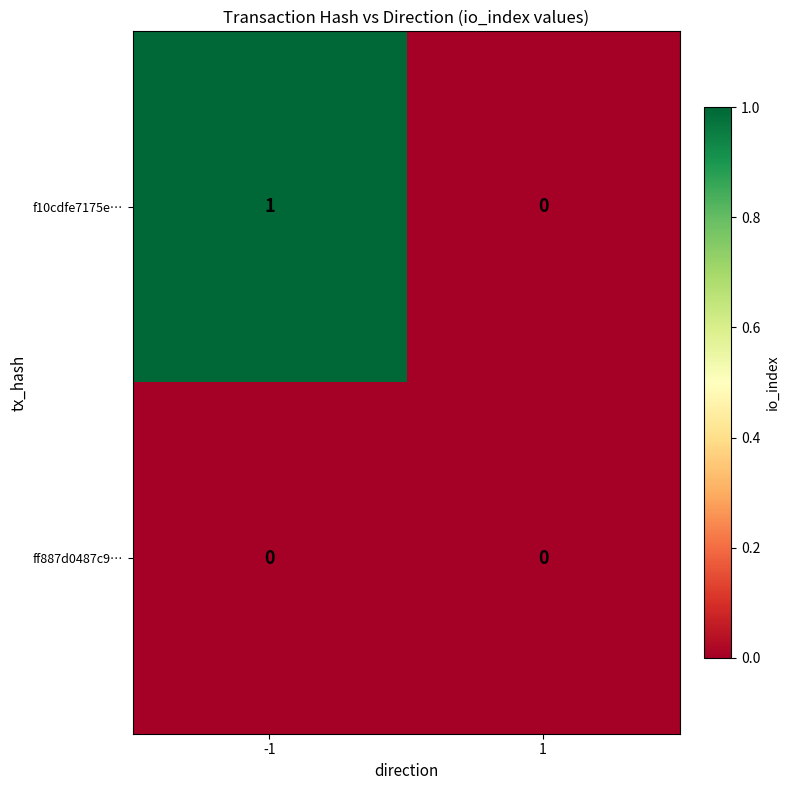

How many distinct data groups are displayed?

2